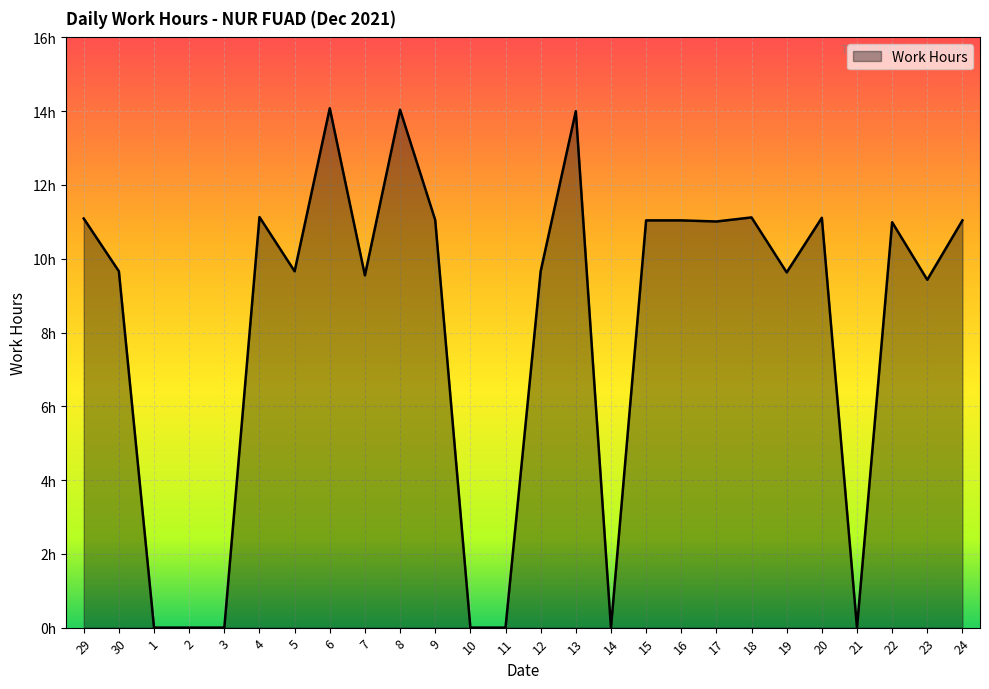

Approximately how many times larger is the value at 19 compared to 29?

0.9